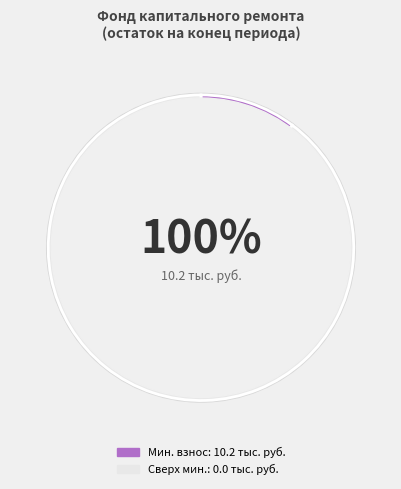

How many slices are in this pie chart?

2